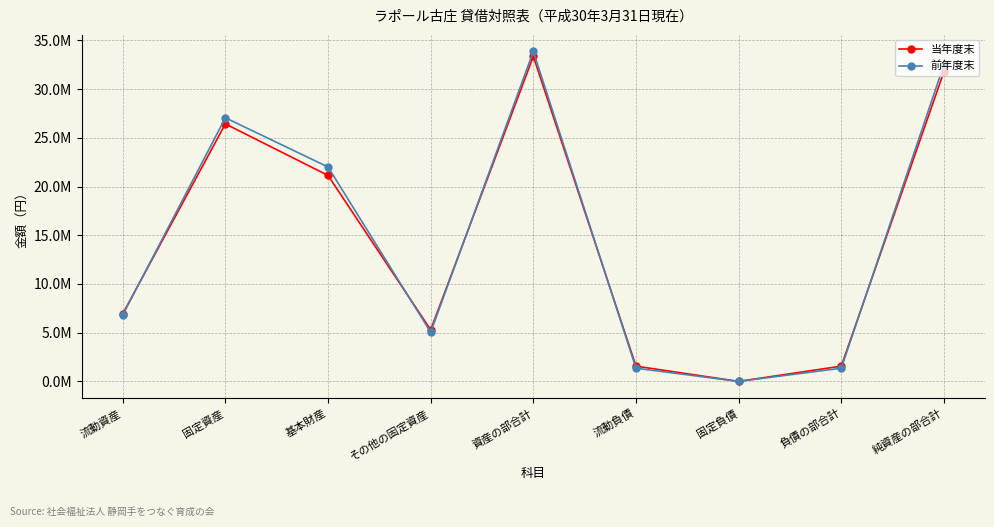

What are all the series names shown in the legend?

当年度末, 前年度末